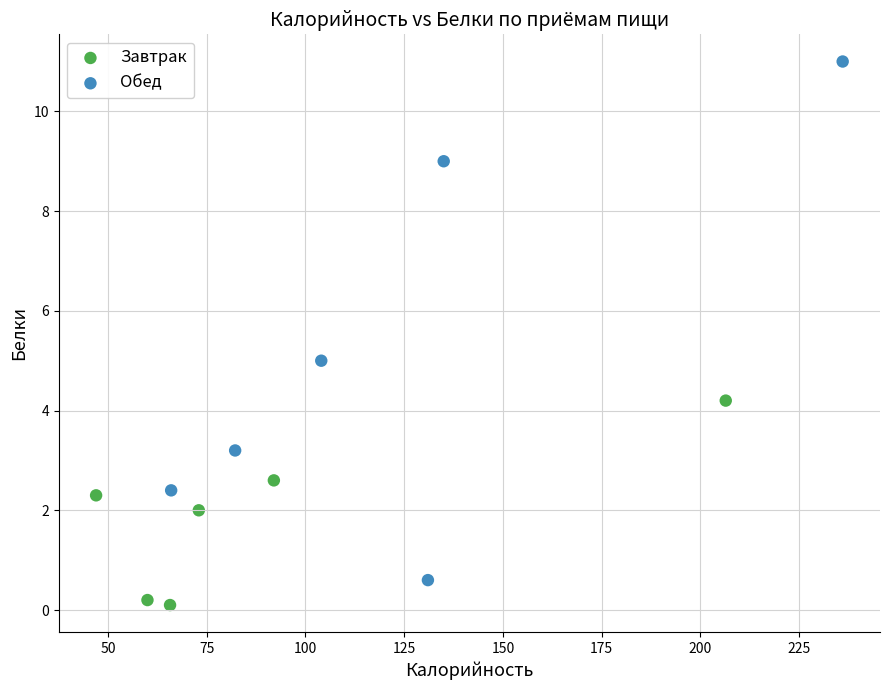

What are all the series names shown in the legend?

Завтрак, Обед